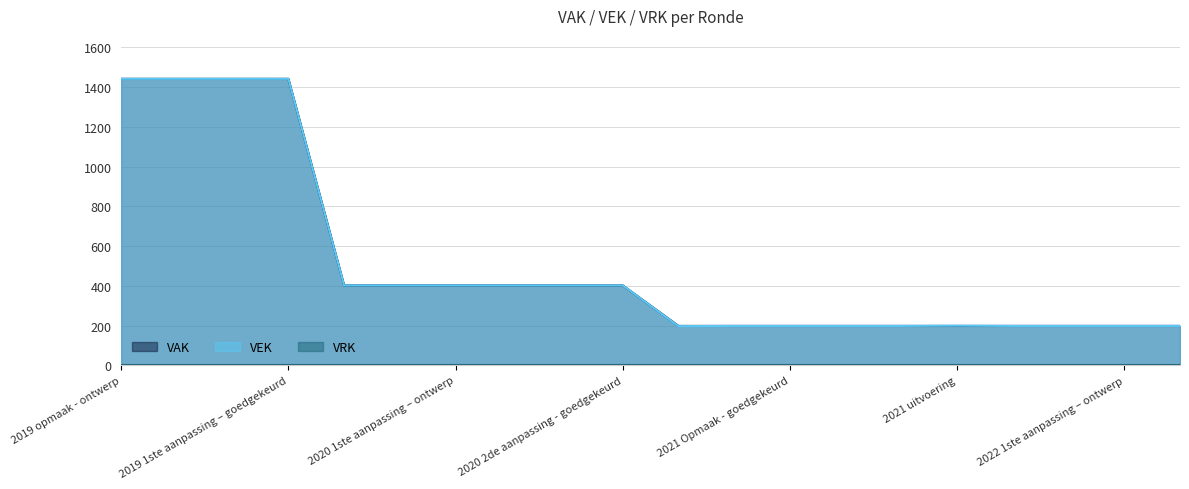

Is it true that VEK equals 1442 at 2019 opmaak - ontwerp?

True